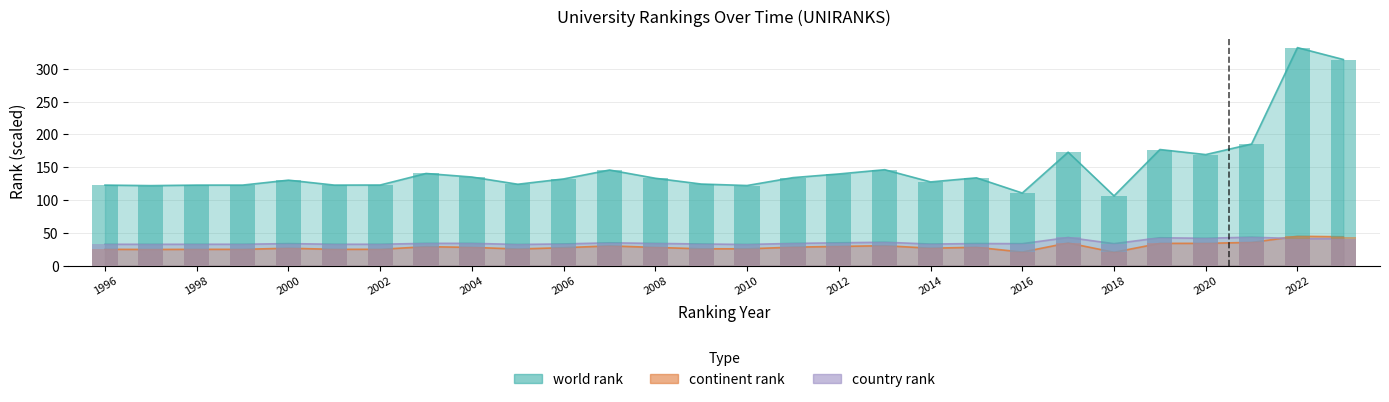

What is the value of the world rank bar at the 14th from the left?

124.4